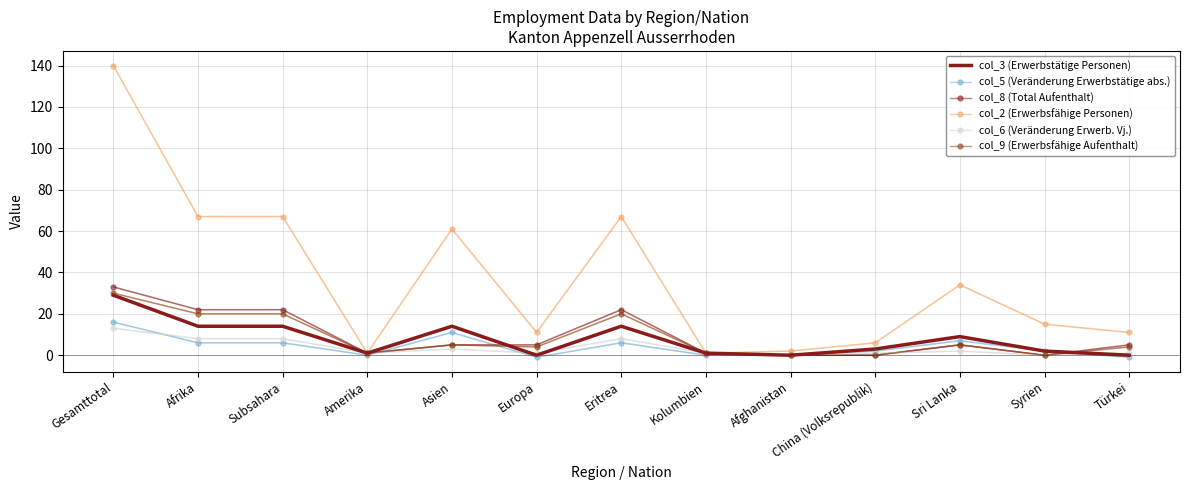

At Subsahara, list the series in order from largest to smallest.

col_2 (Erwerbsfähige Personen), col_8 (Total Aufenthalt), col_9 (Erwerbsfähige Aufenthalt), col_3 (Erwerbstätige Personen), col_6 (Veränderung Erwerb. Vj.), col_5 (Veränderung Erwerbstätige abs.)